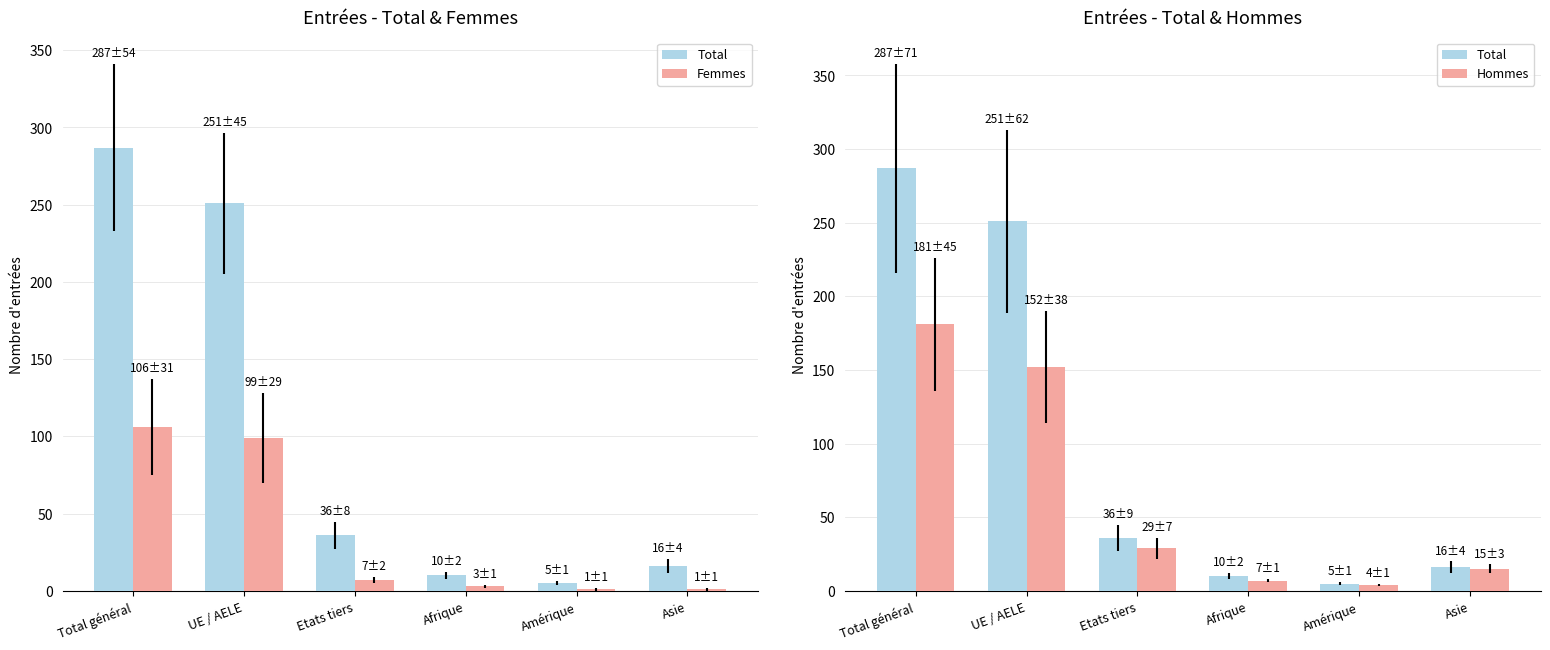

What is the spread (max minus min) of values at UE / AELE?

152